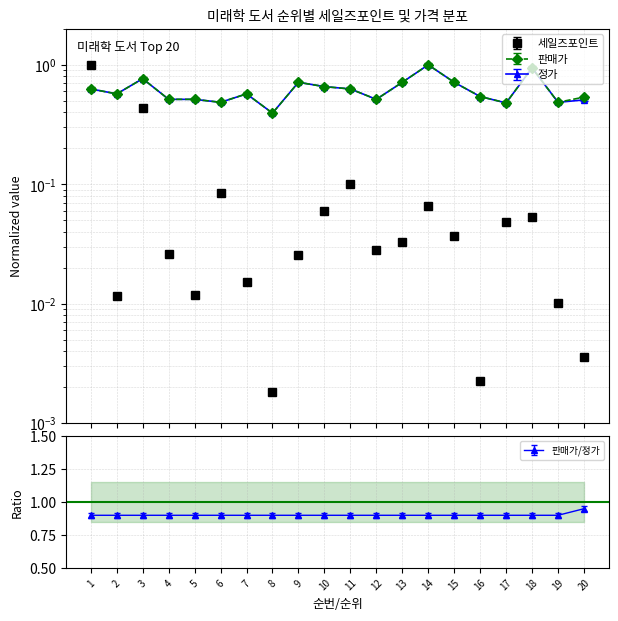

Which series changed the most between 1 and 16?

세일즈포인트